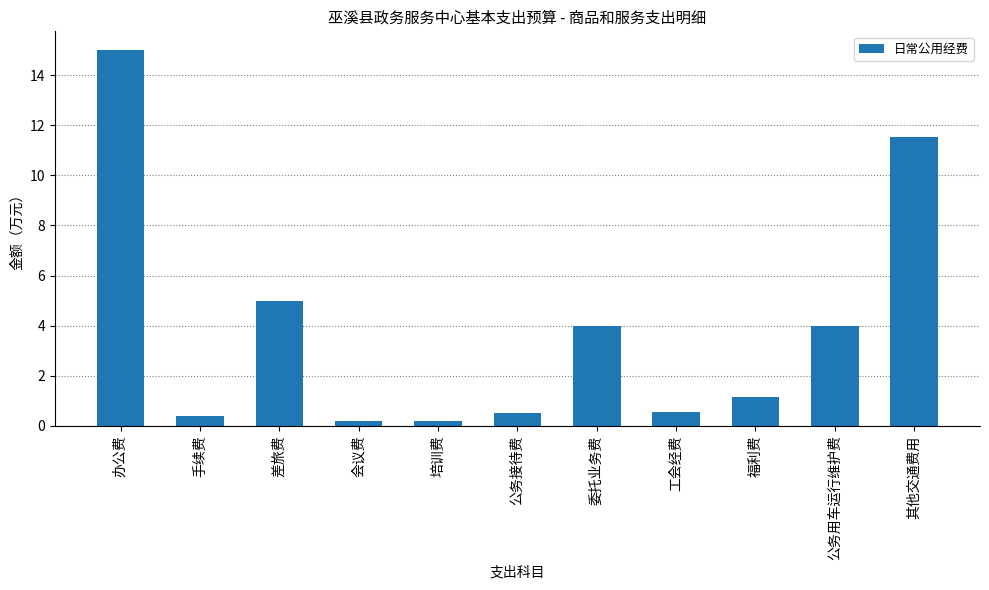

Are the bars grouped side by side (vs. stacked)?

No